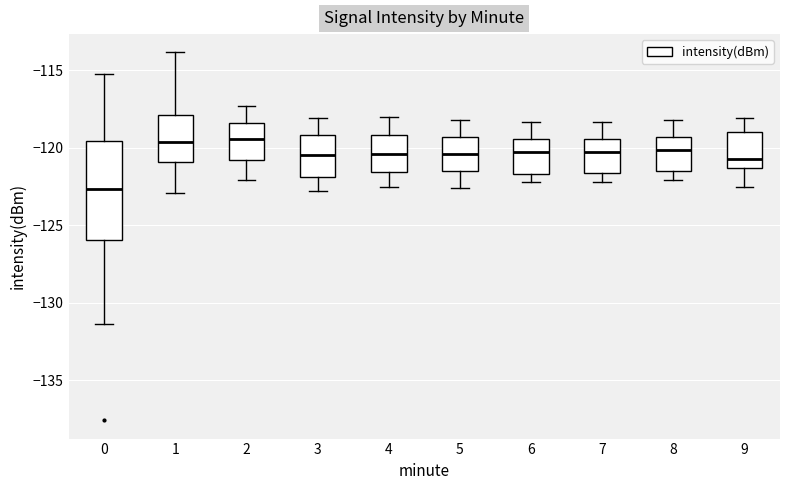

Where does the upper whisker of the box at x = 9 end on the y-axis? The values are not printed on the chart, so give them approximately, as read against the axis.

-118.0